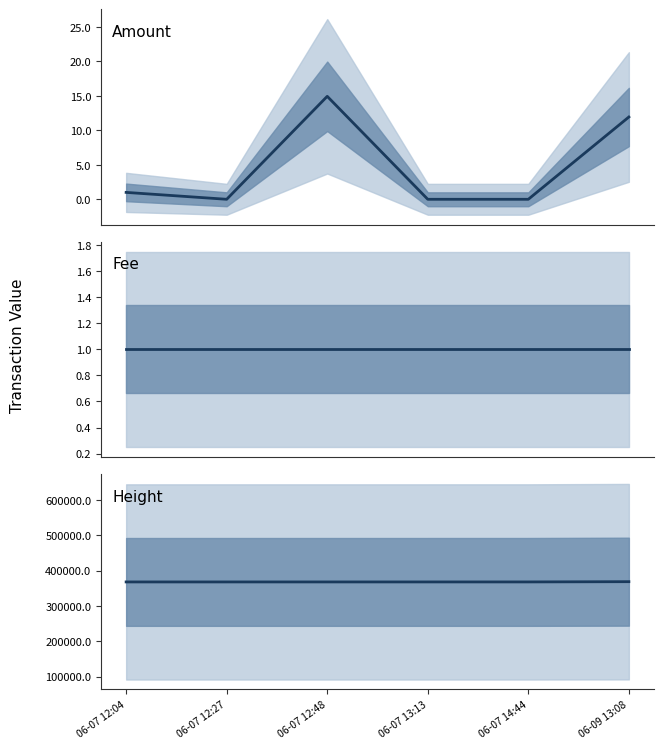

Where does the Height series first go above 368470?

06-07 14:44